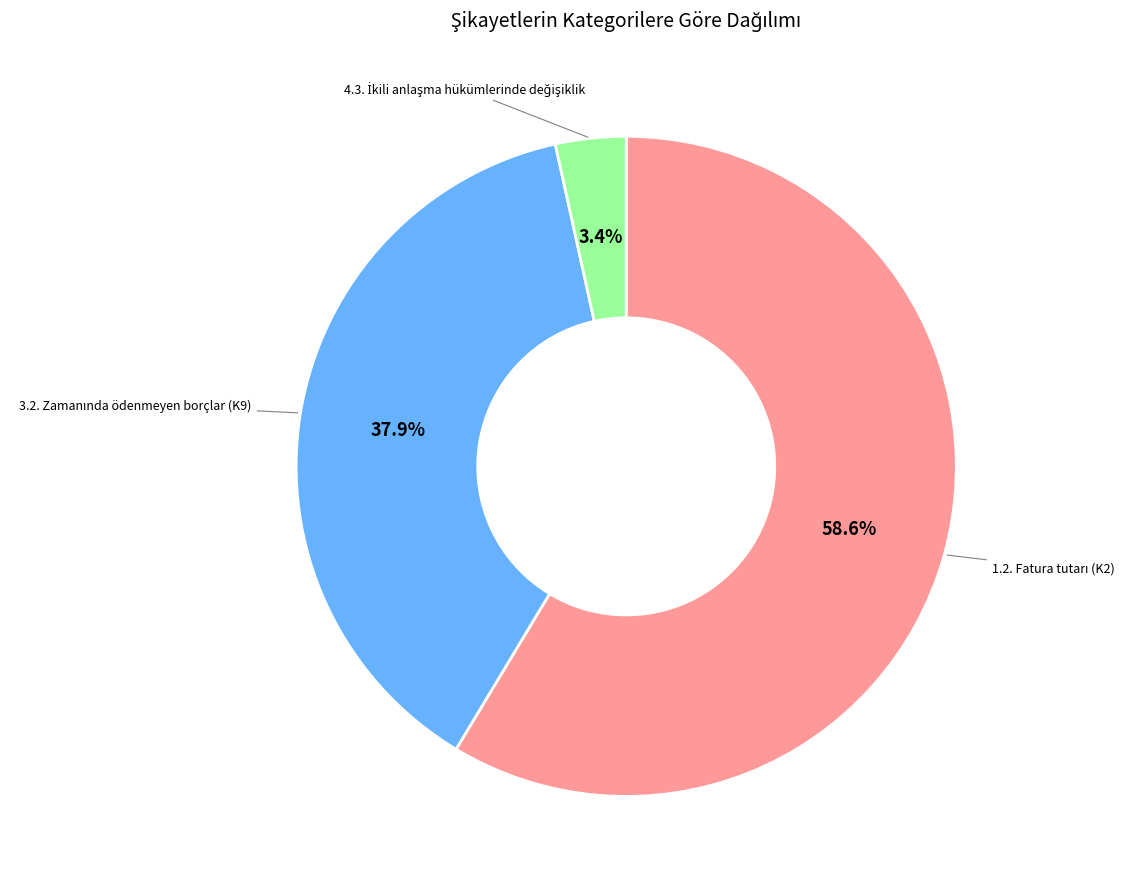

To the nearest percent, what is the average slice percentage?

33%